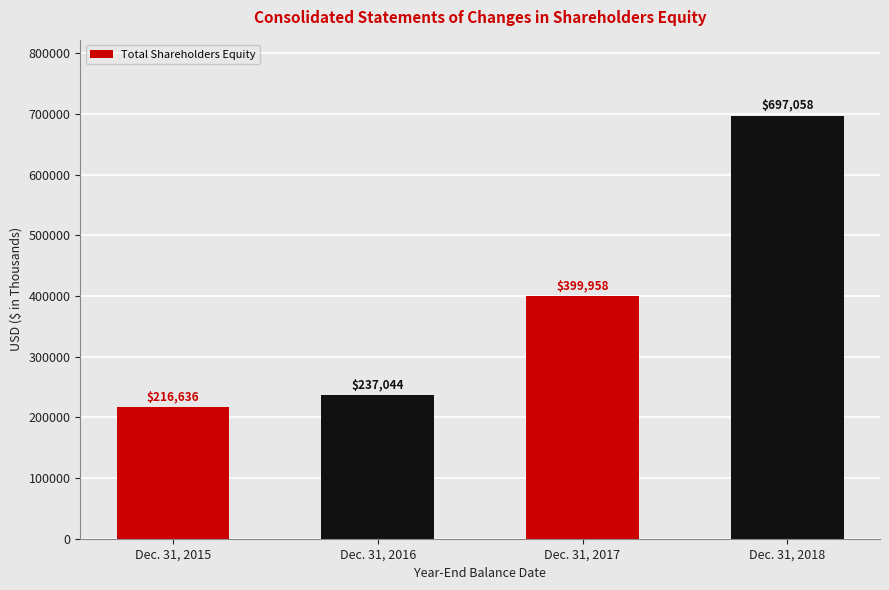

Reading left to right, list all the values displayed in this chart.

Dec. 31, 2015=216636	Dec. 31, 2016=237044	Dec. 31, 2017=399958	Dec. 31, 2018=697058